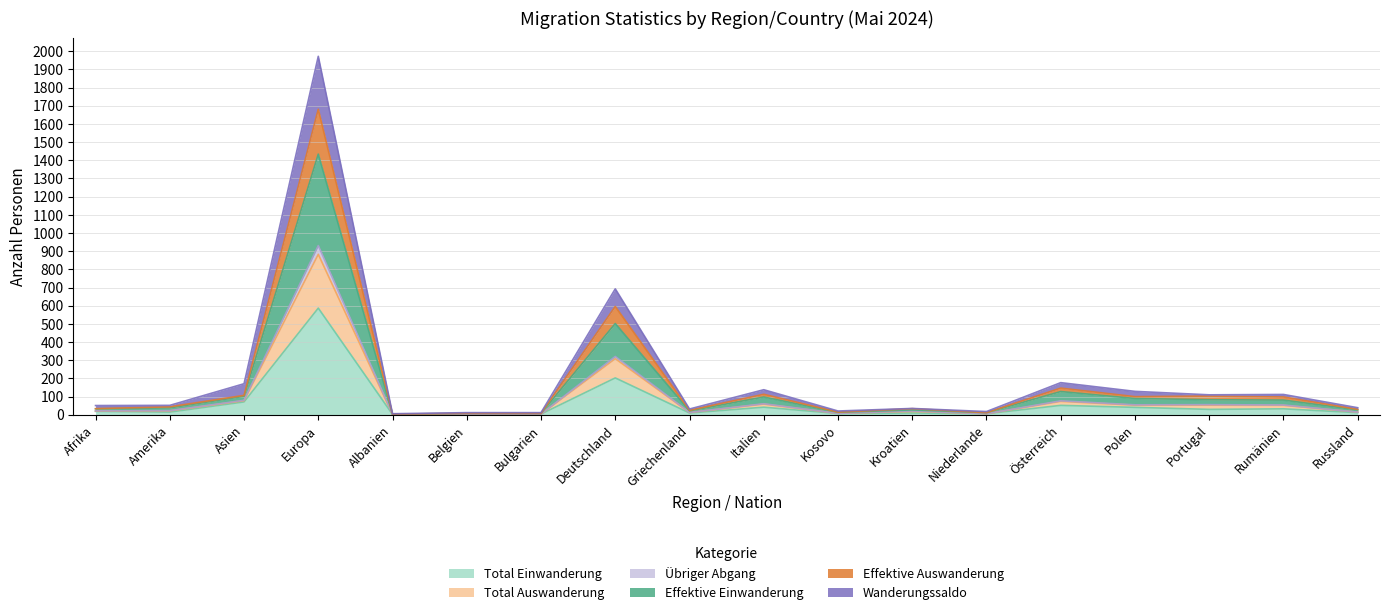

At which category is the sum across all series the highest?

Europa